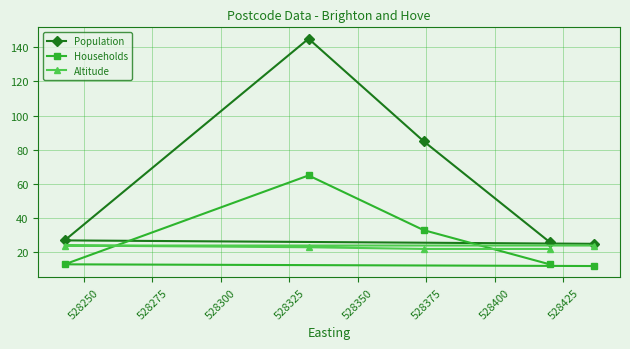

What is the smallest value displayed?

12